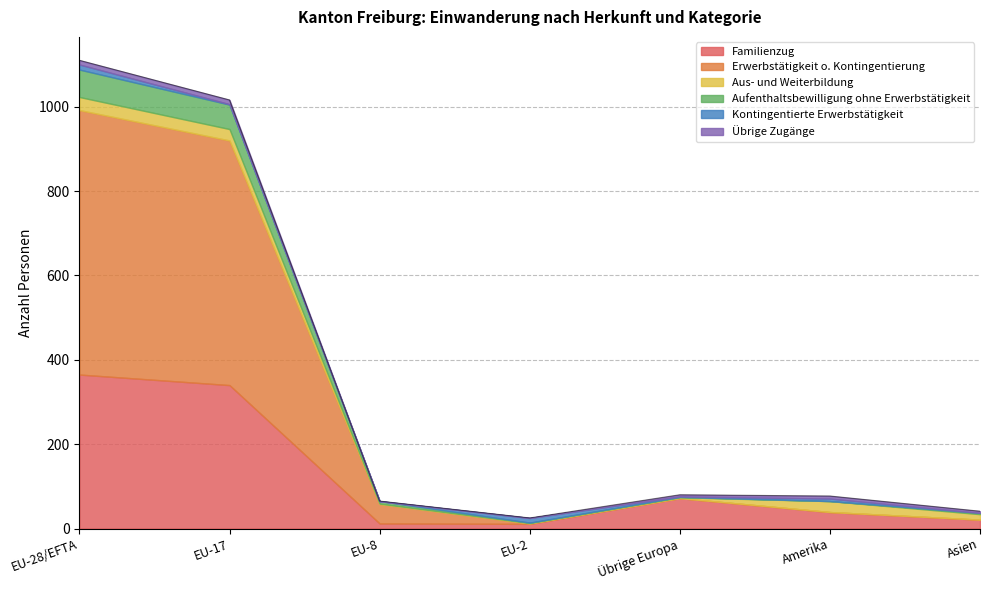

What is the difference between the Erwerbstätigkeit o. Kontingentierung values at EU-28/EFTA and EU-17?

47